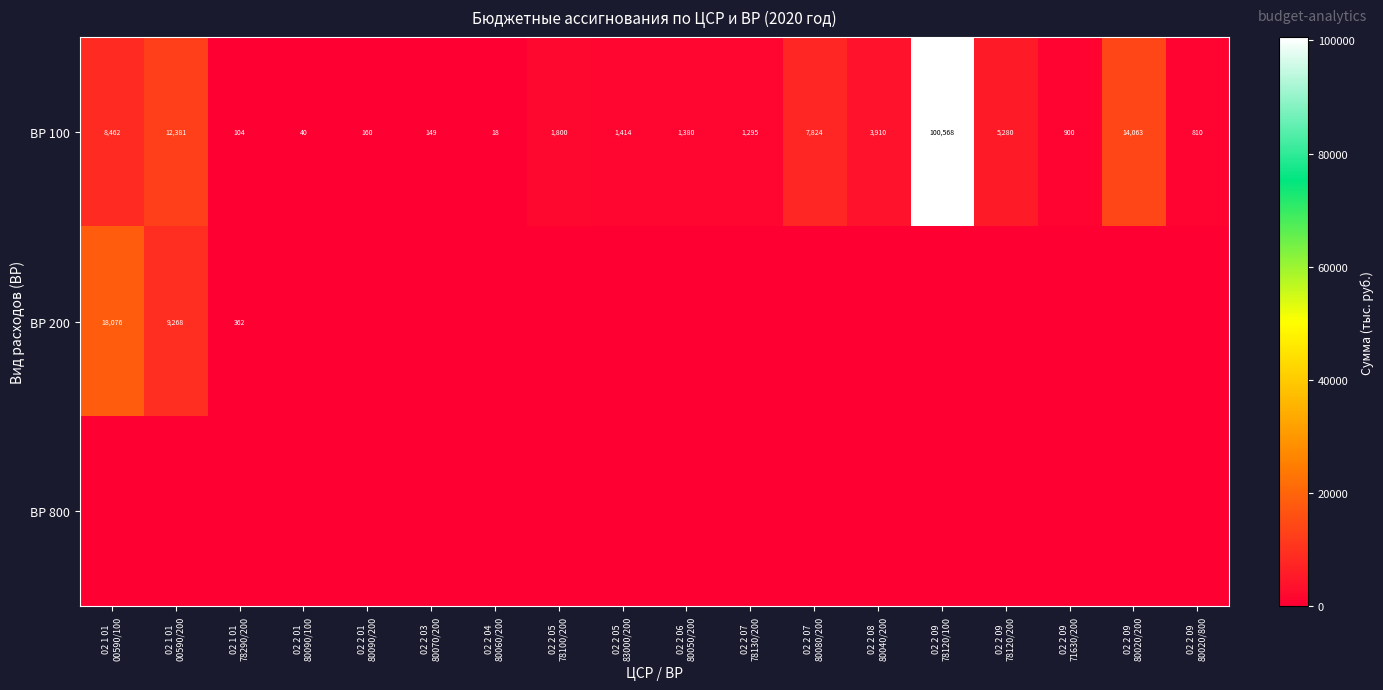

What is the difference between the second highest and second lowest values in the ВР 100 series?

14023